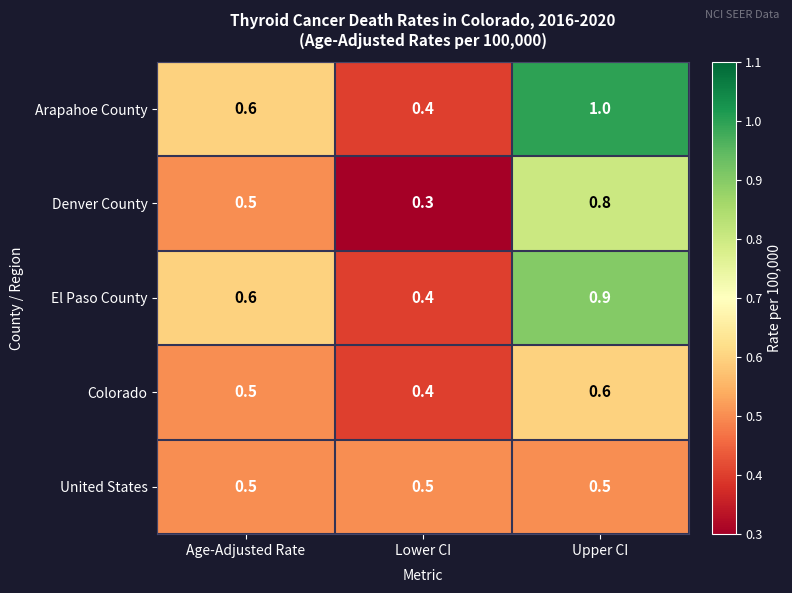

What is the average value of the United States series?

0.5